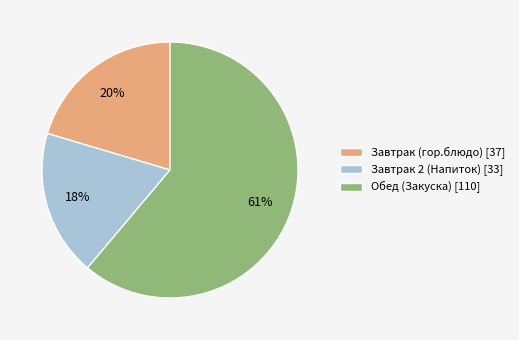

How many segments does this pie chart have?

3